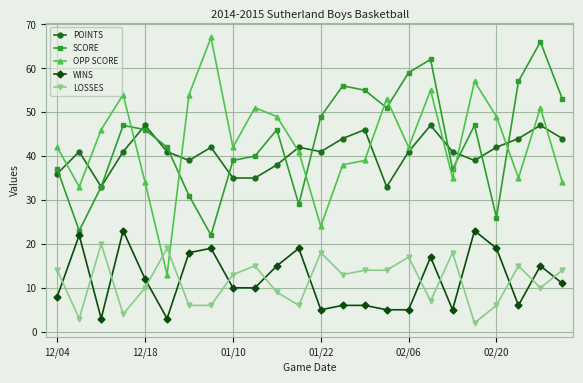

What is the maximum value for SCORE?

66